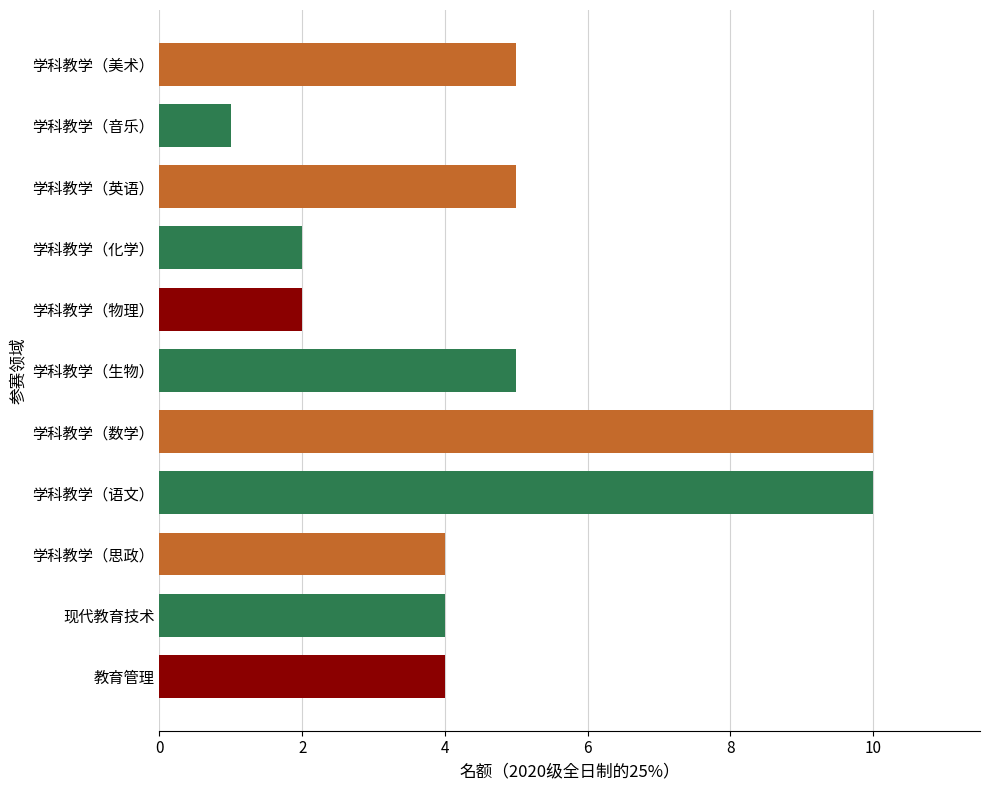

Which category has the lowest value across all series?

学科教学（音乐）